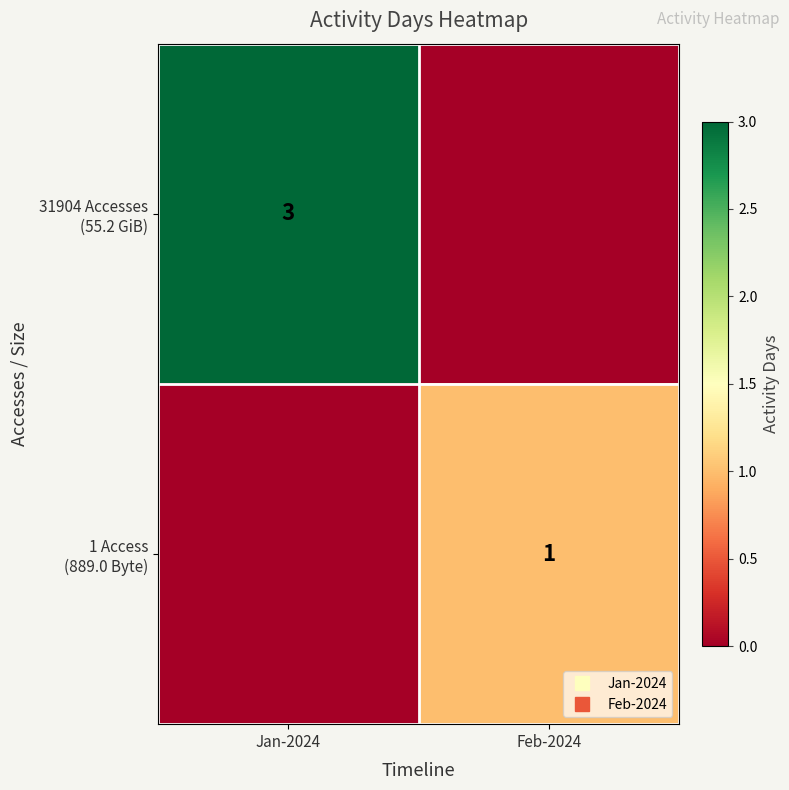

What is the difference between the highest and lowest values at Feb-2024?

1